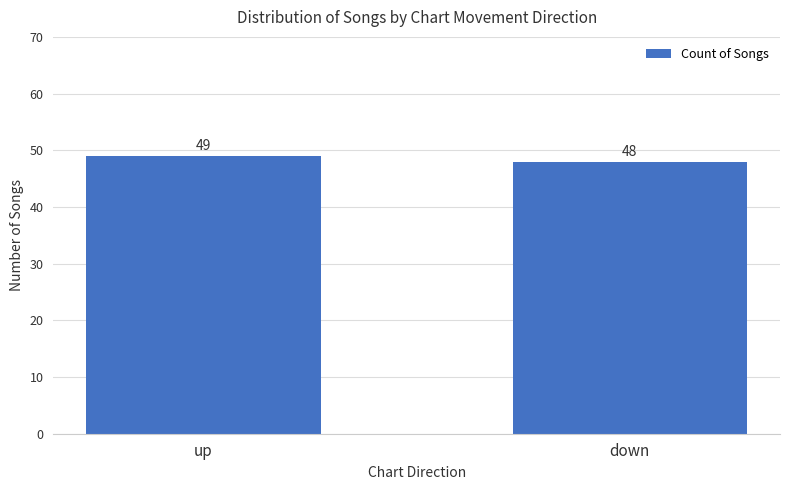

How many bars are there in total?

2